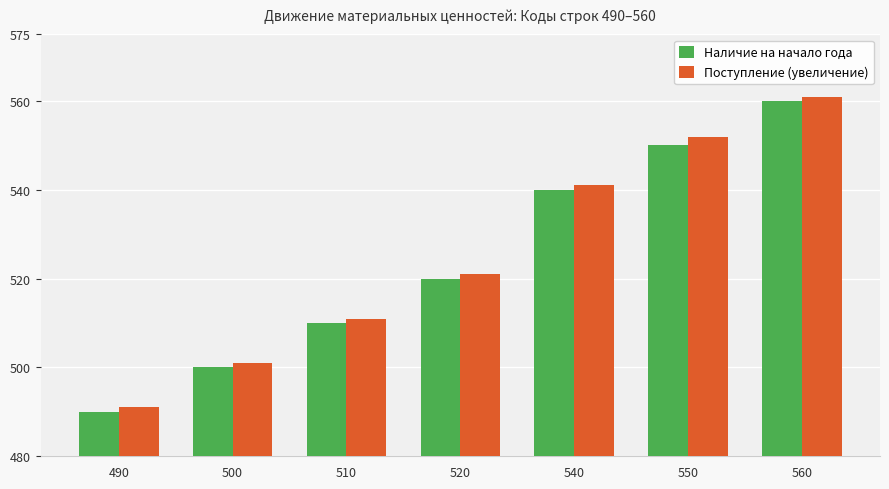

Does the chart contain stacked bars?

No